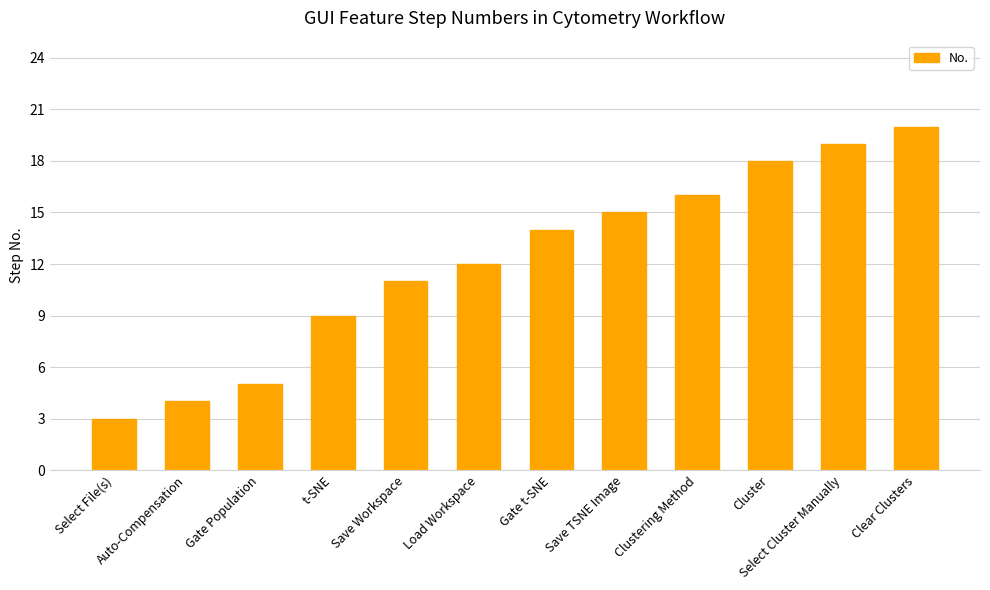

What is the maximum value shown in the chart?

20